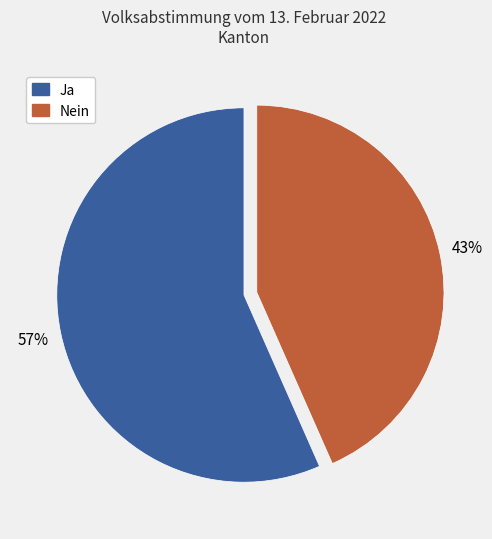

True or false: Nein accounts for 49% of the total.

False